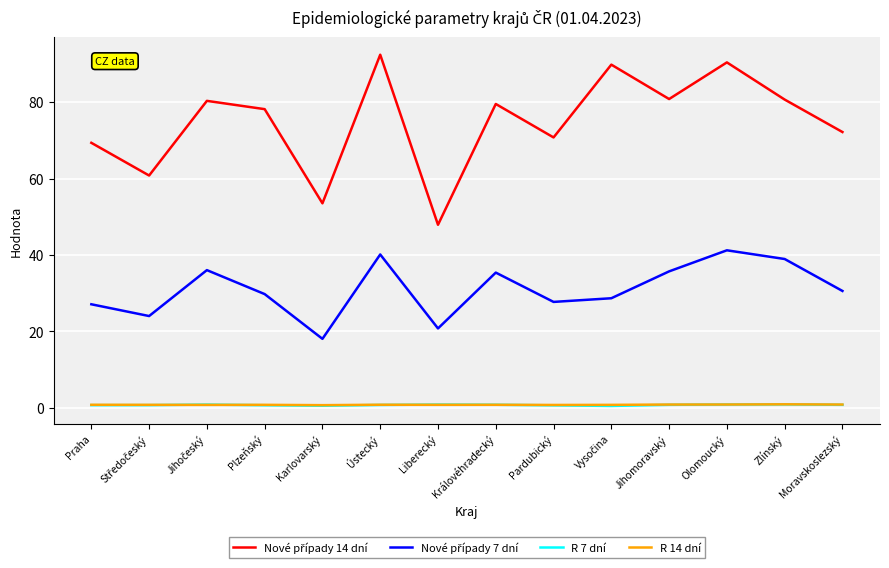

How many times do R 14 dní and R 7 dní cross each other?

4